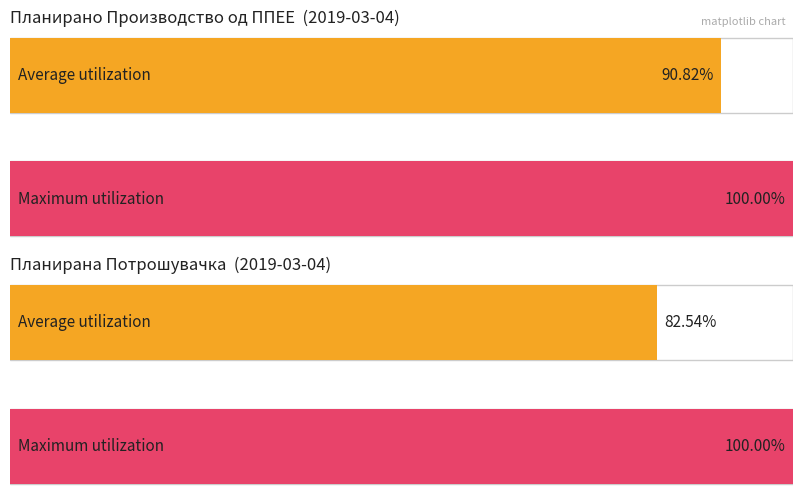

Which series has the largest range (max minus min)?

Планирана Потрошувачка